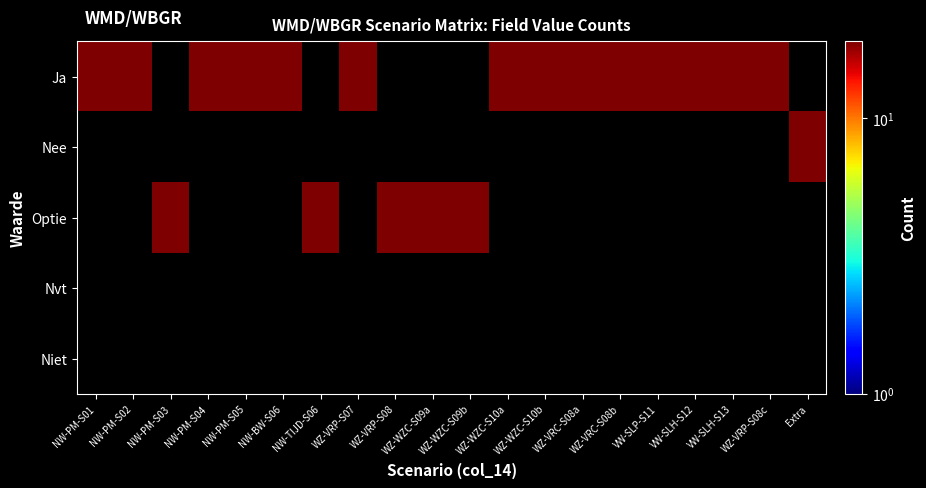

Which series has the largest total across all categories?

Ja